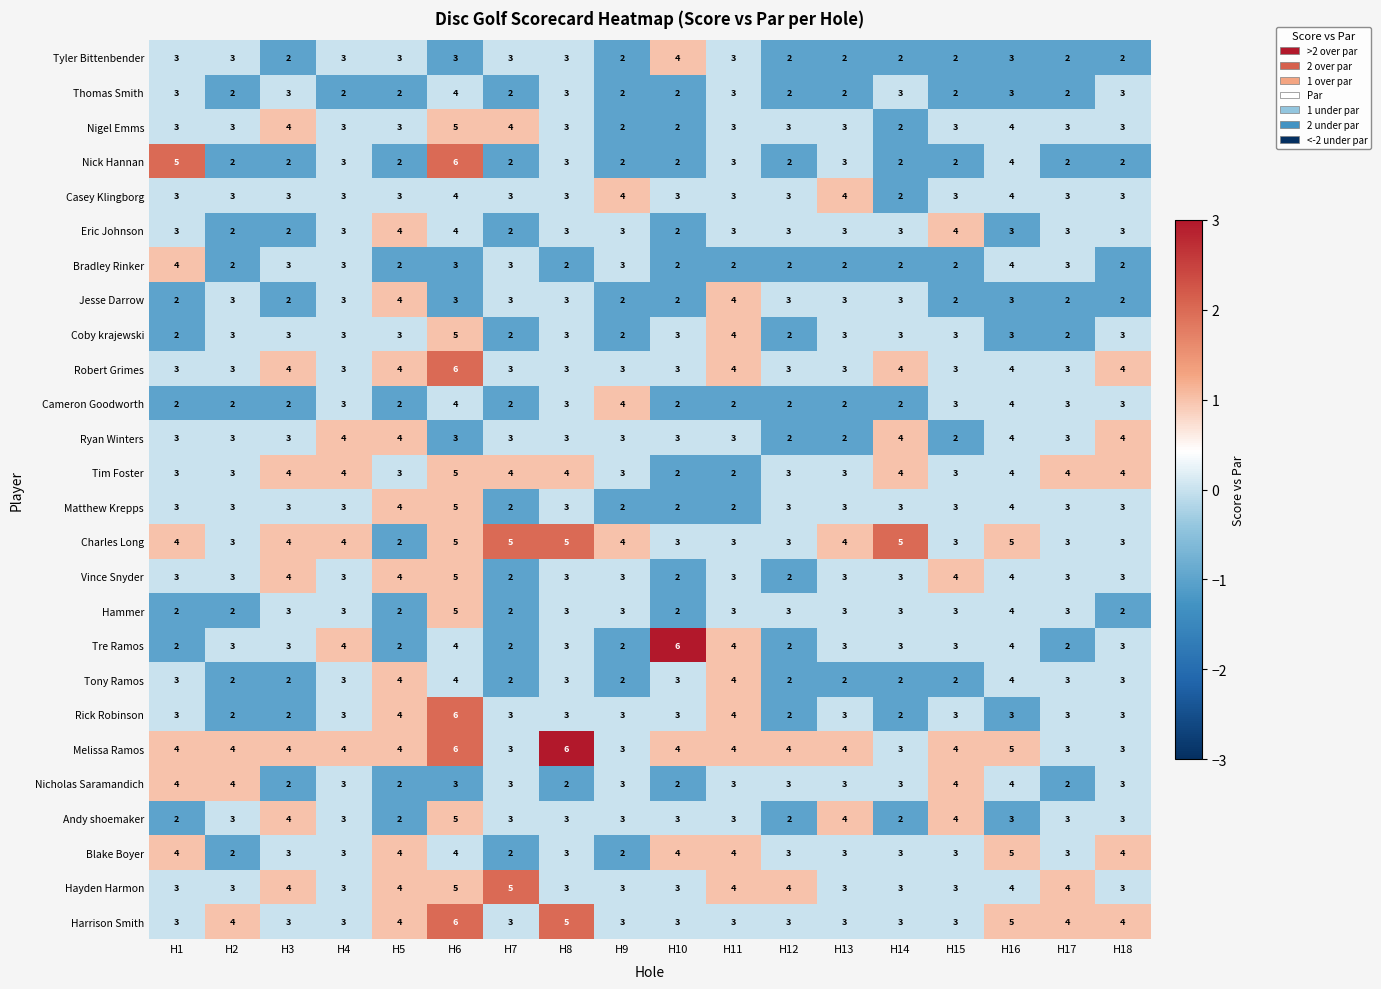

Between H7 and H16, which series saw the biggest shift?

Blake Boyer